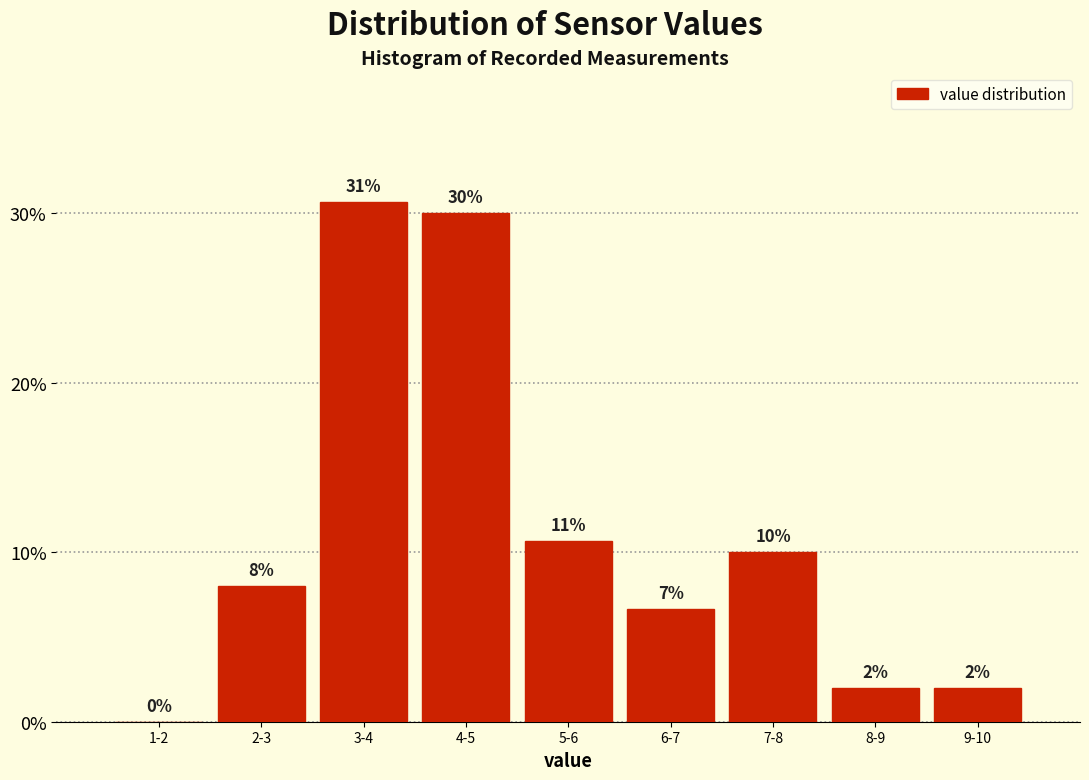

The value at 7-8 is 16.5. True or false?

False